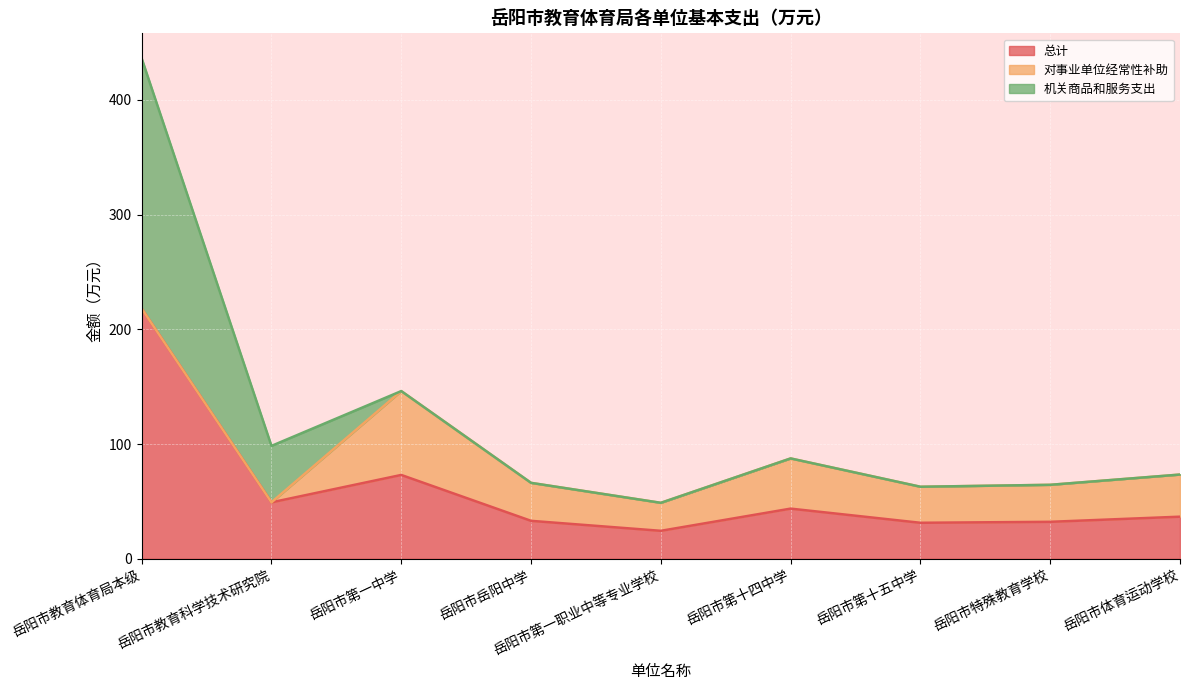

At which label is 机关商品和服务支出 closest to 109?

岳阳市教育科学技术研究院